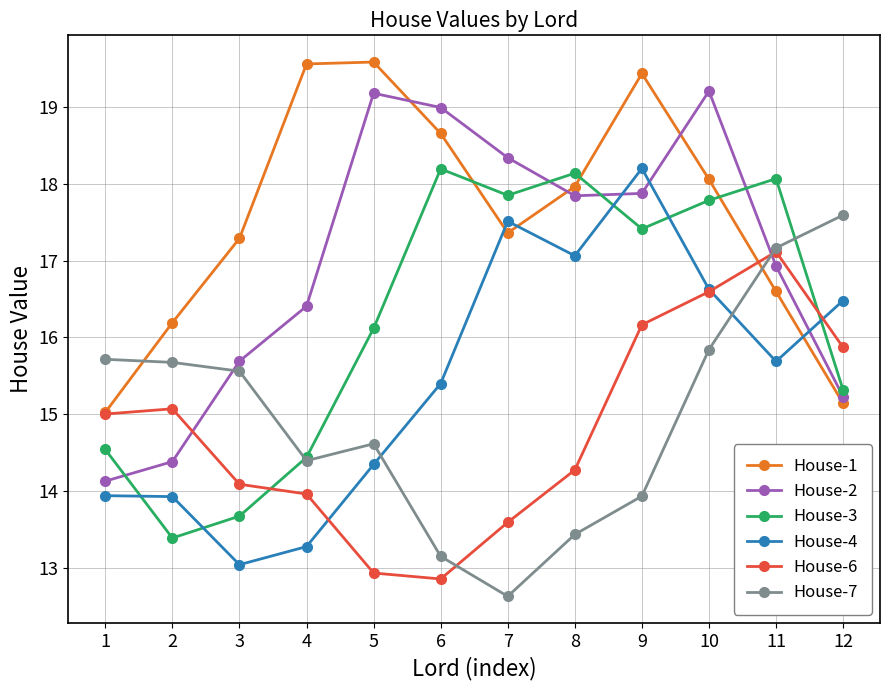

What is the difference between the second highest and minimum values in the House-6 series?

3.7